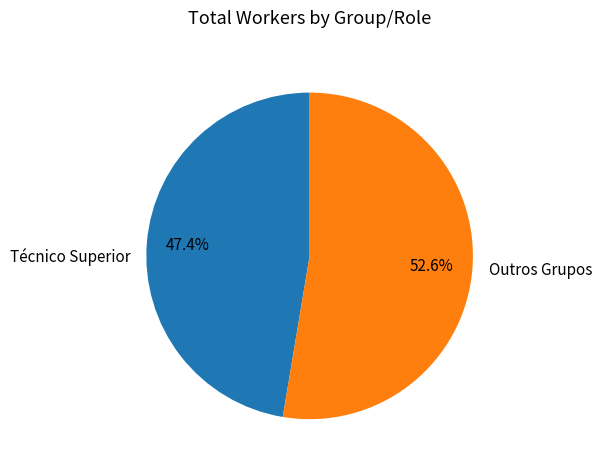

Approximately how many times larger is the value at Técnico Superior compared to Outros Grupos?

0.9